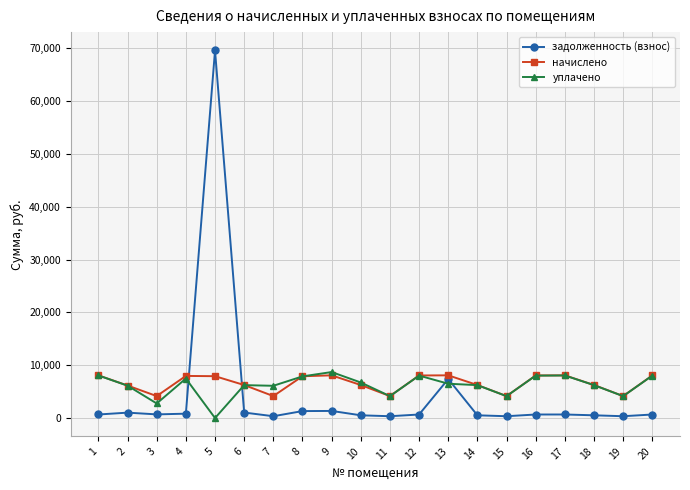

How many lines are shown in the chart?

3